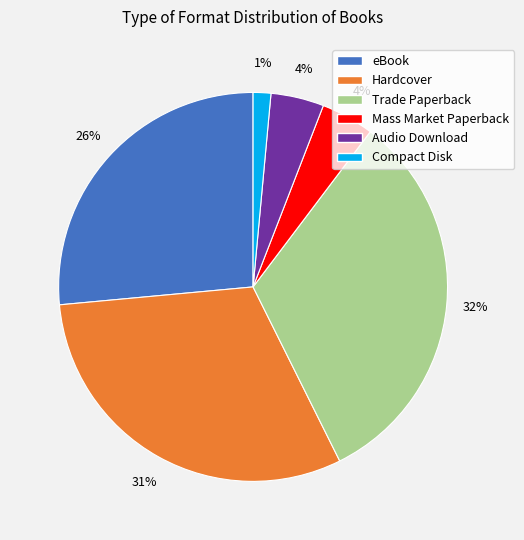

Is it true that Trade Paperback is 44% of the pie?

False